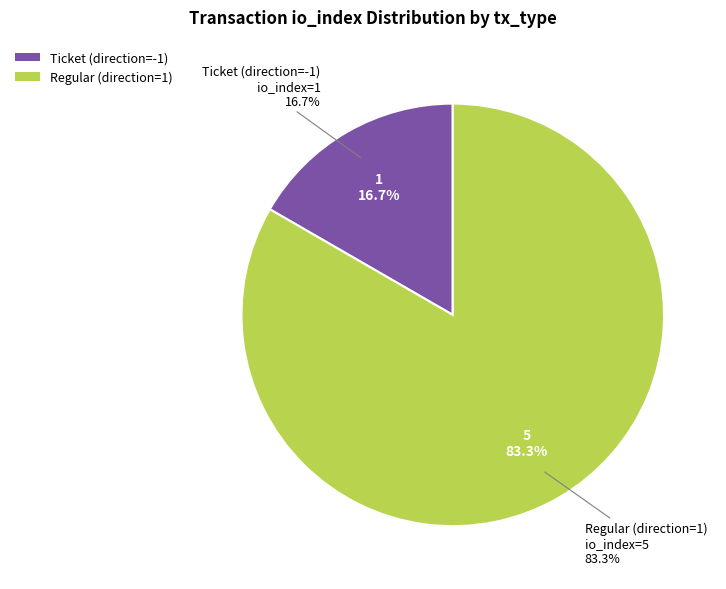

To the nearest percent, what is the average slice percentage?

50%